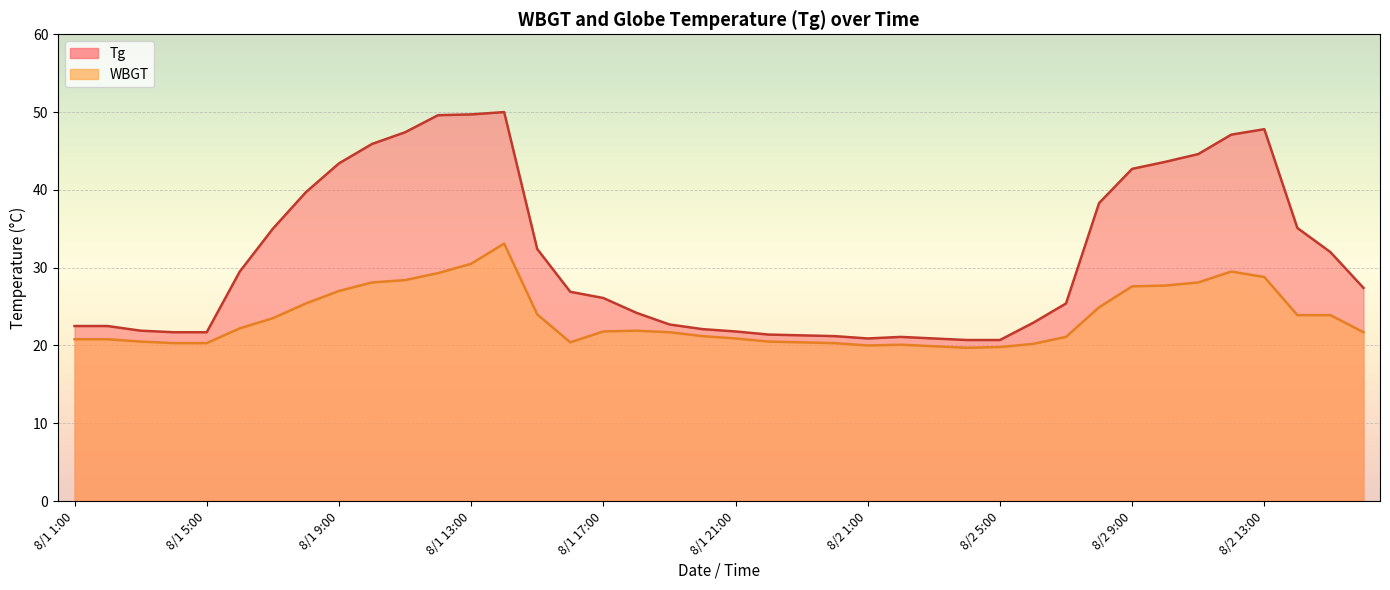

What is the average value of the WBGT (line) series?

23.5